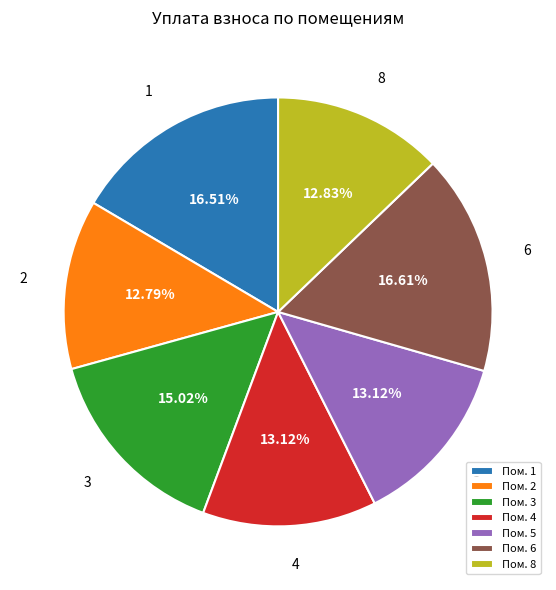

Is the sum of Пом. 2 and Пом. 1 greater than half?

No